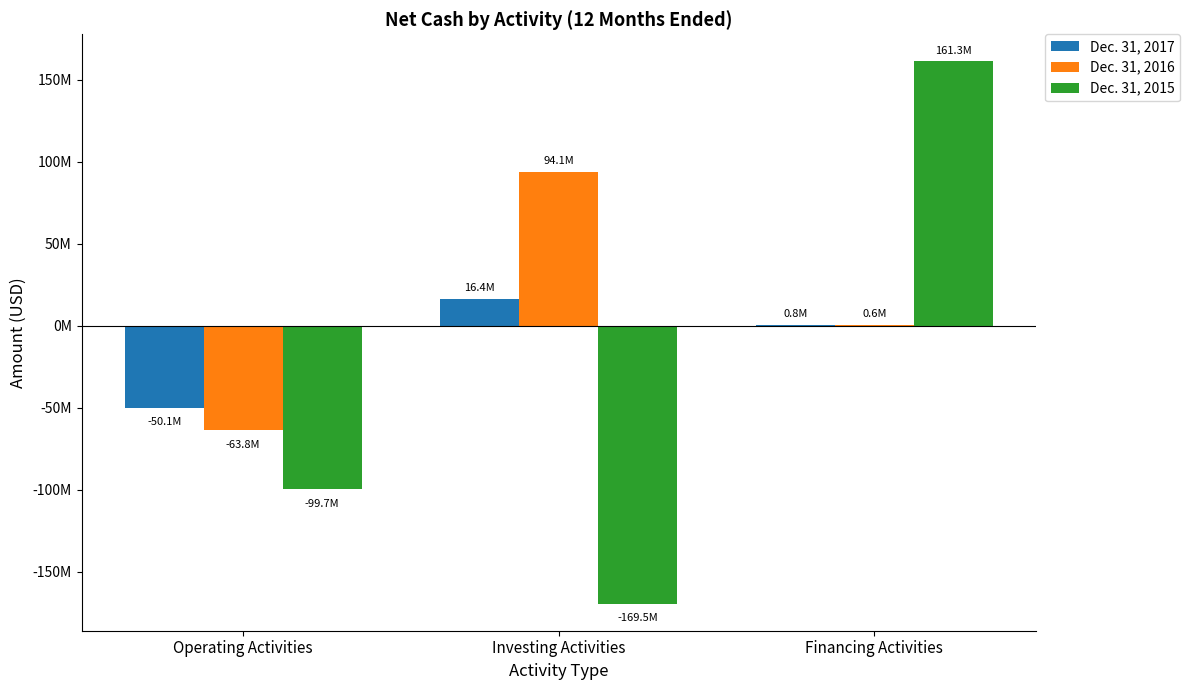

What are all the series names shown in the legend?

Dec. 31, 2017, Dec. 31, 2016, Dec. 31, 2015